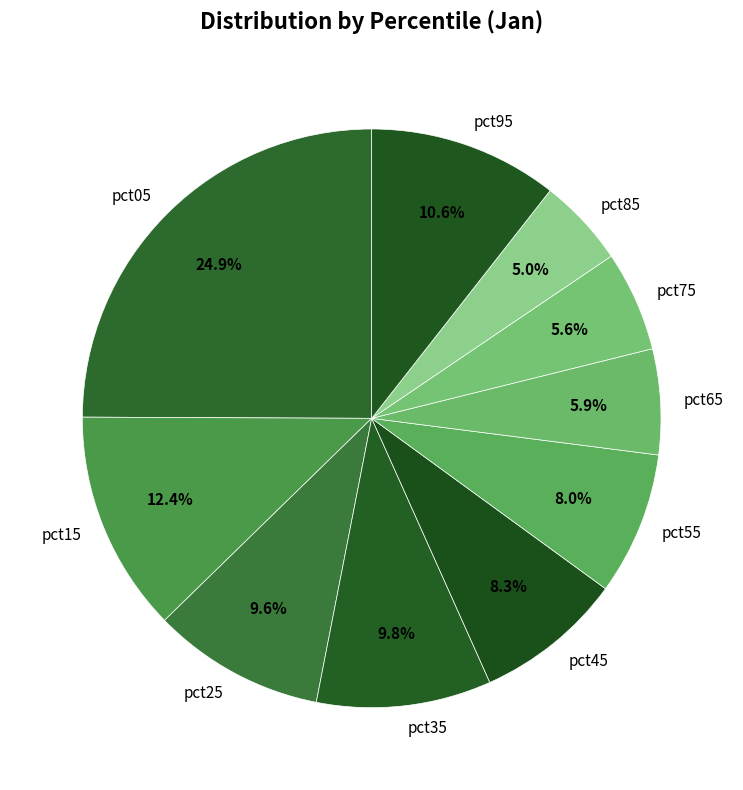

True or false: pct25 accounts for 24% of the total.

False